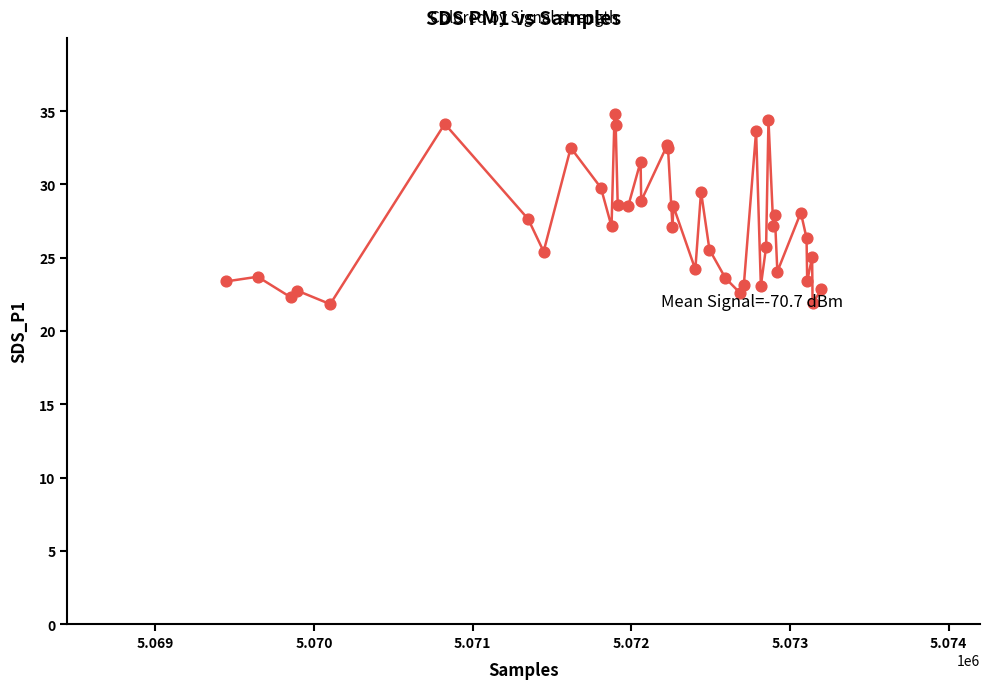

What is the greatest value displayed?

34.8